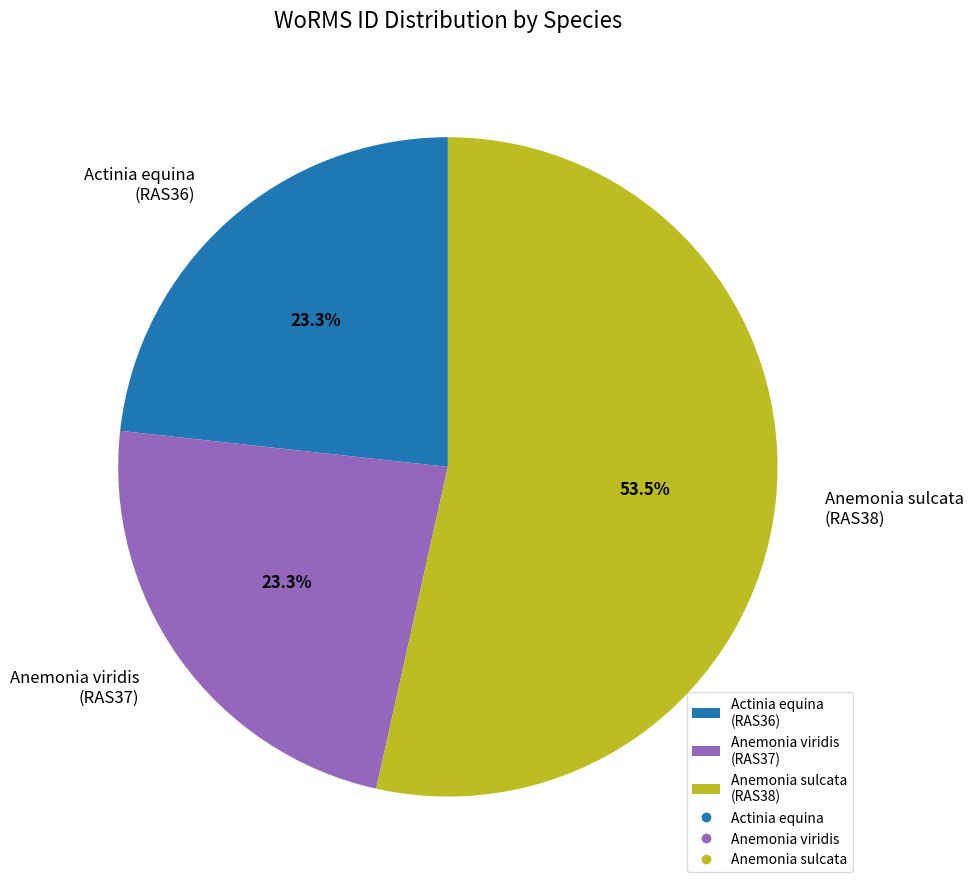

Is Anemonia sulcata the majority of the pie?

Yes